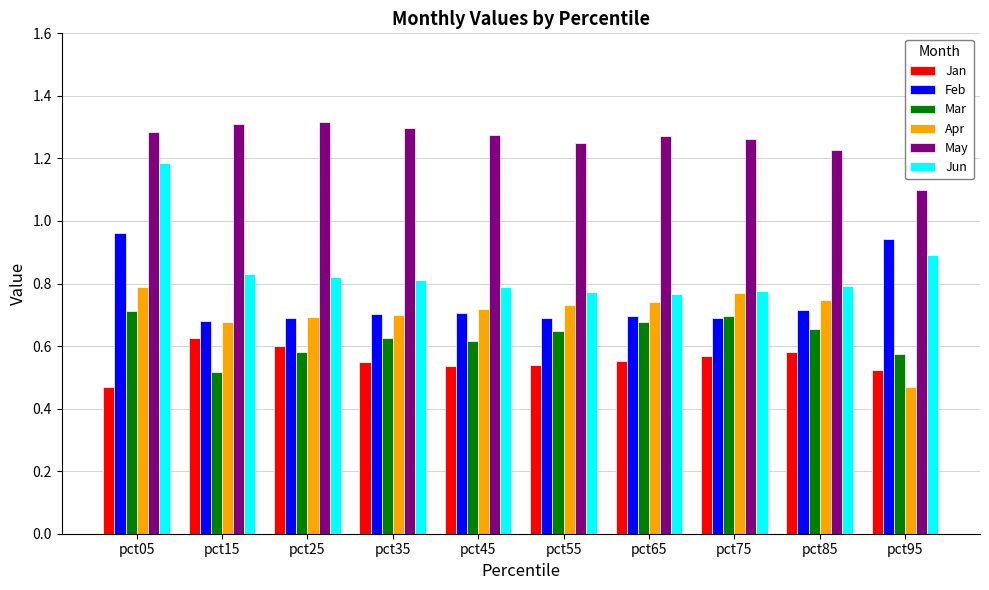

At how many categories does at least one series exceed 0?

10